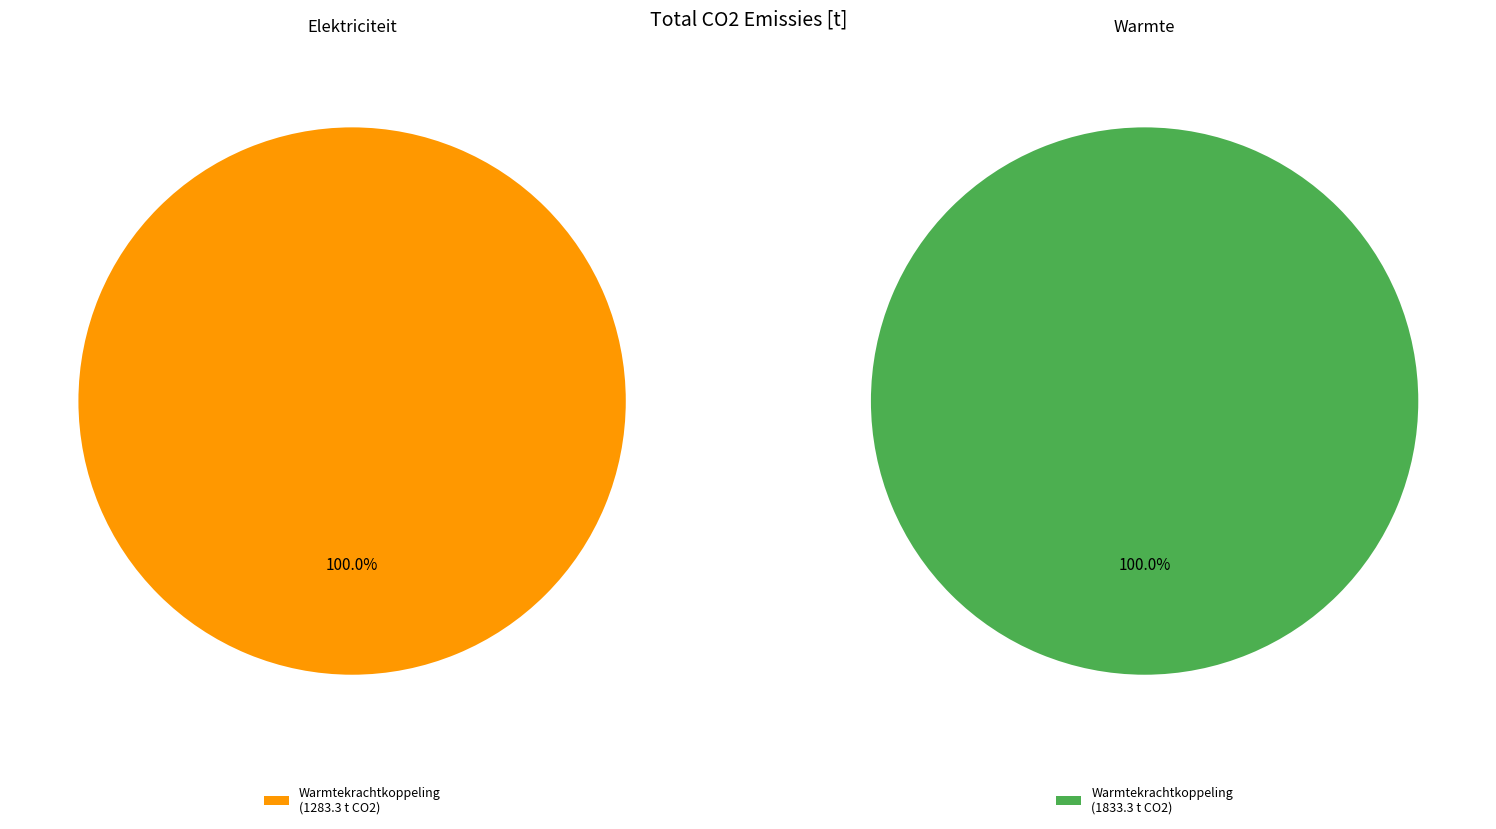

Which slice represents more than half of the pie?

Warmtekrachtkoppeling (warmte)